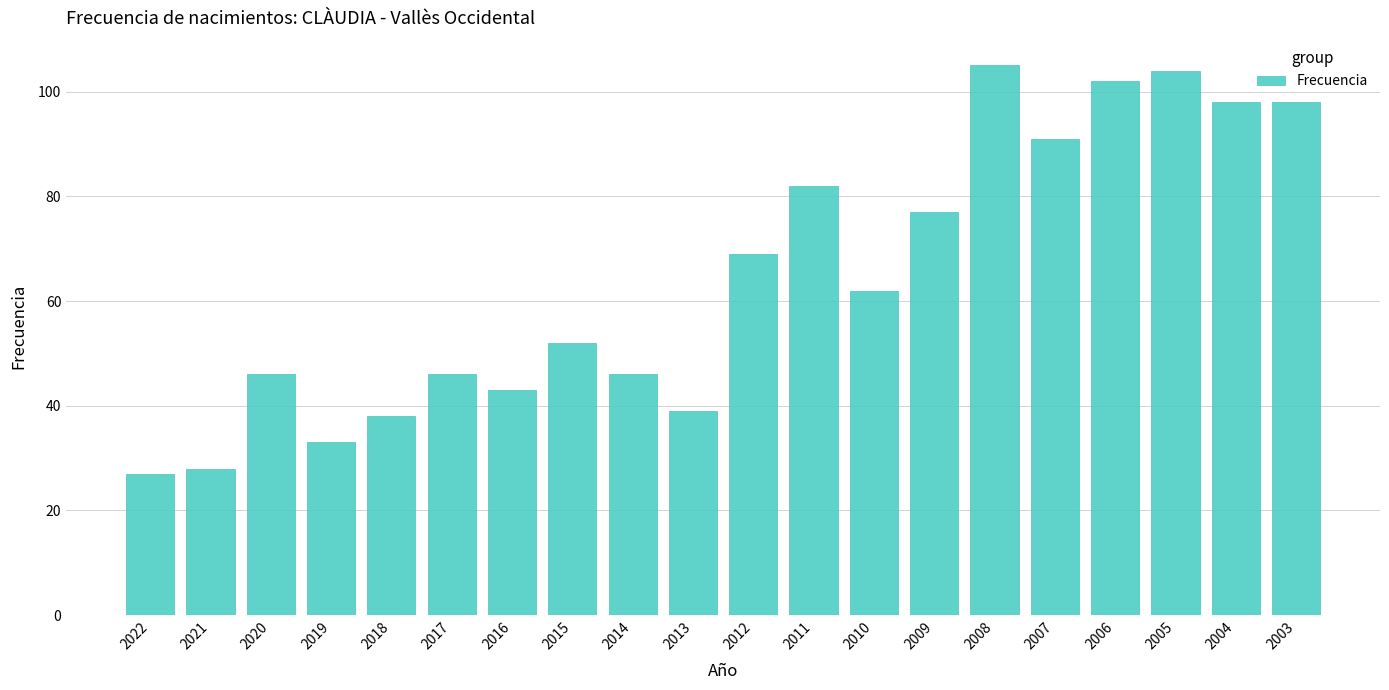

Reading left to right, extract all data points from this chart.

27	28	46	33	38	46	43	52	46	39	69	82	62	77	105	91	102	104	98	98